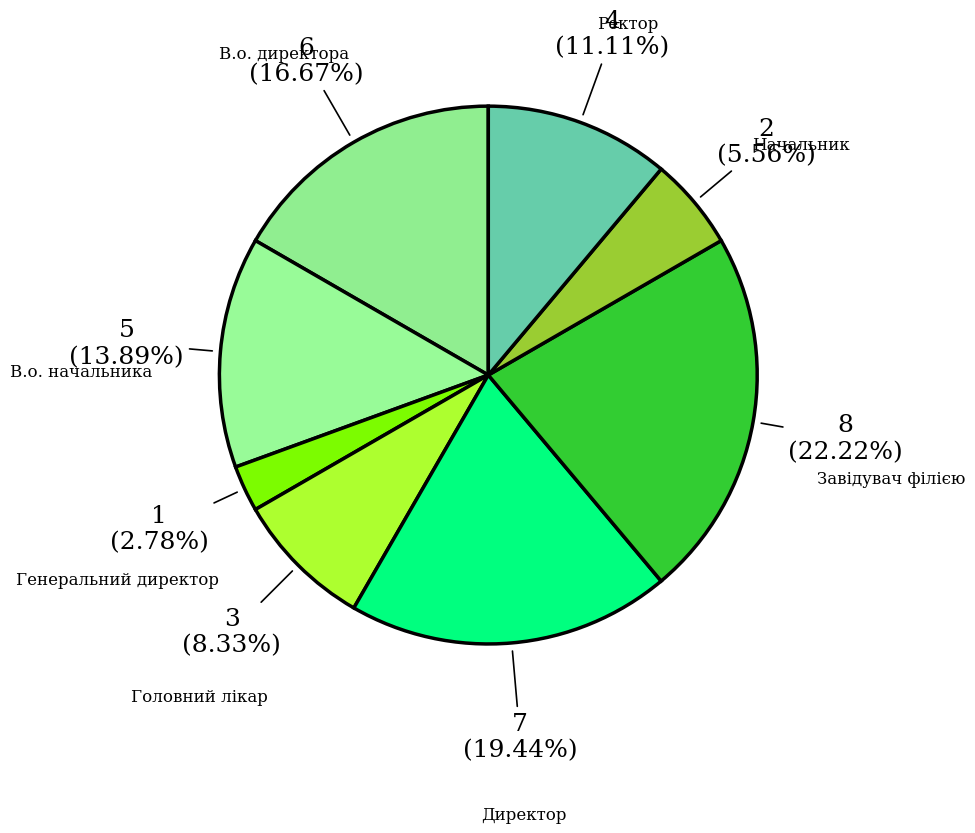

Count the number of slices in the pie.

8